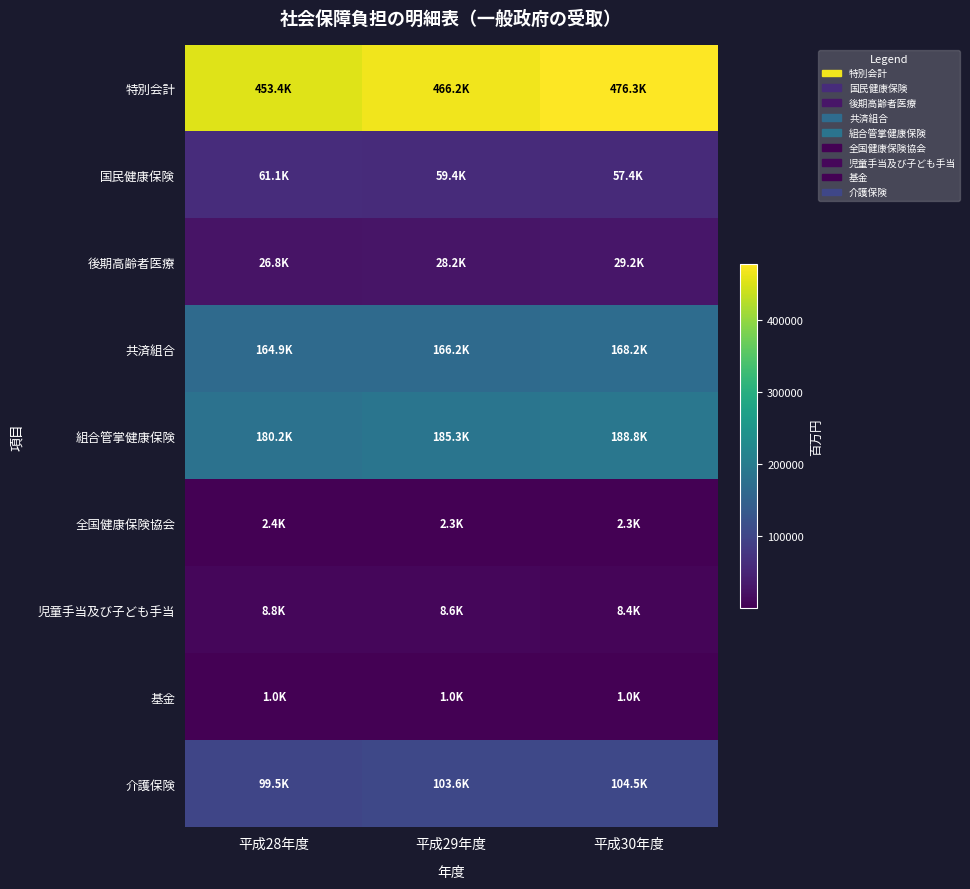

Between 平成29年度 and 平成30年度, which series saw the biggest shift?

特別会計